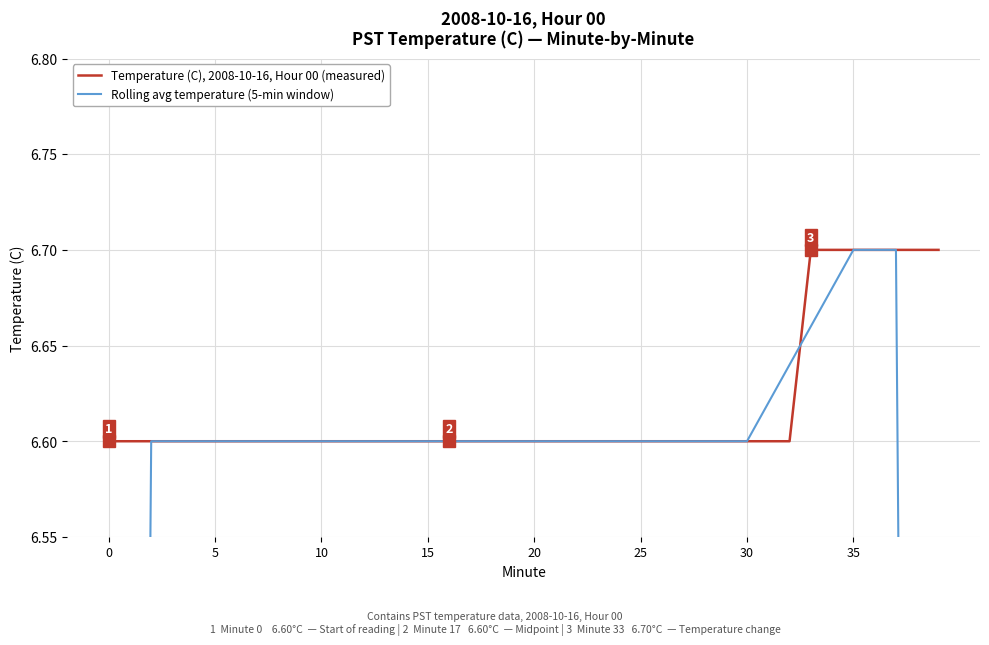

Count the Rolling avg temperature (5-min window) values in the range 6 to 7.

36